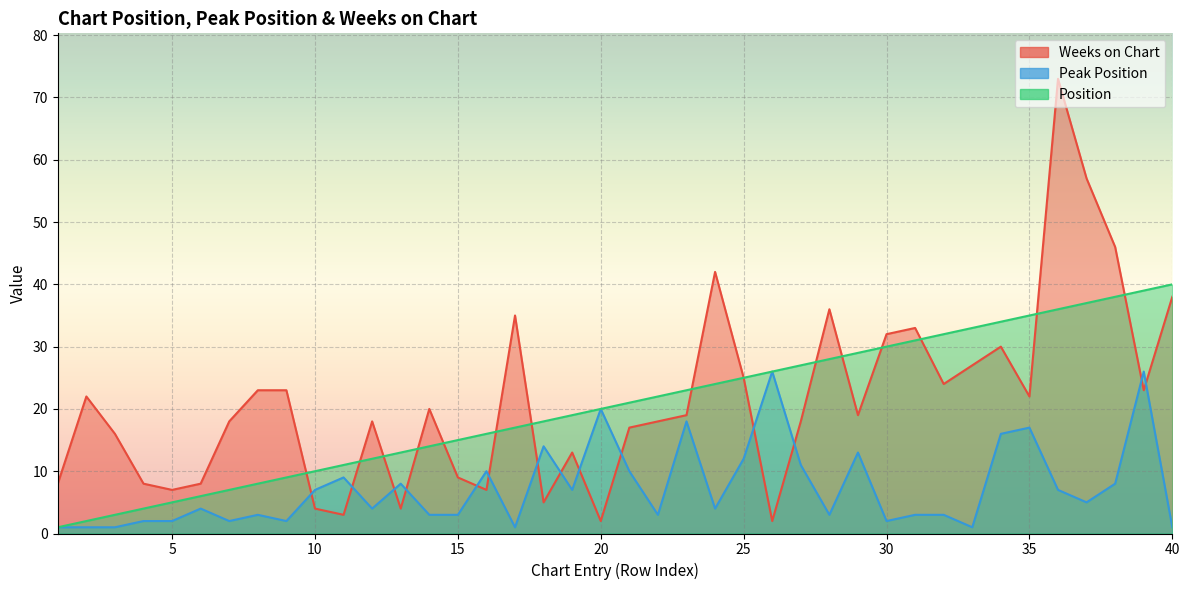

Is the value of Weeks on Chart at 8 greater than the value of Peak Position at 11?

Yes